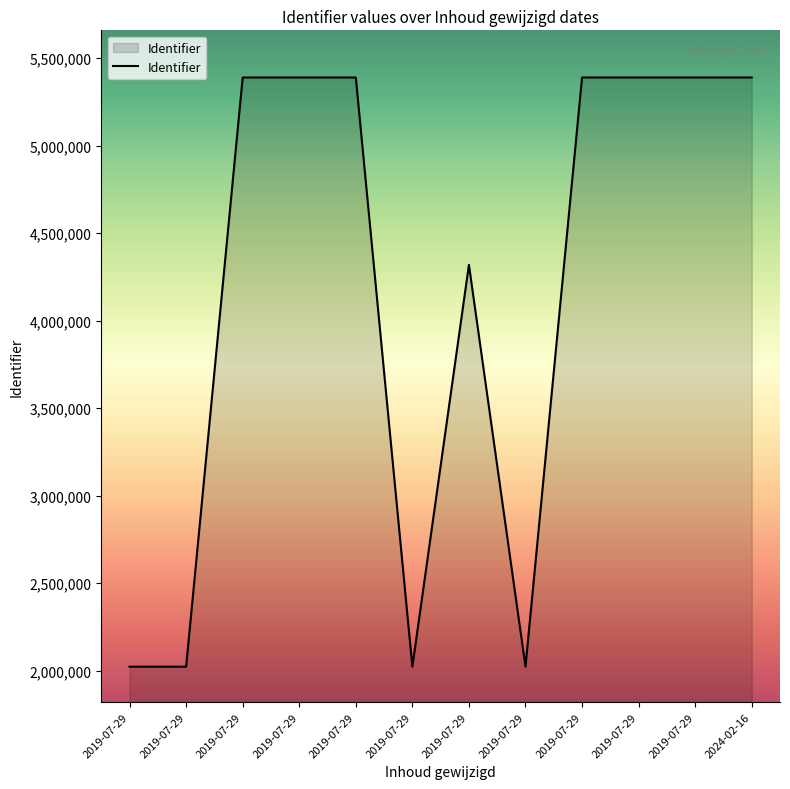

True or false: there are more than 1 points higher than both neighbors.

True